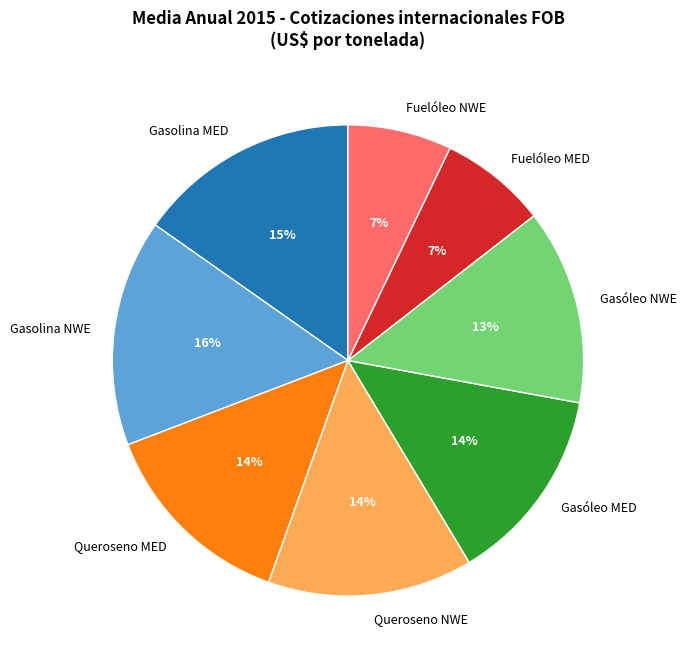

Approximately how many times larger is the value at Fuelóleo MED compared to Queroseno NWE?

0.5